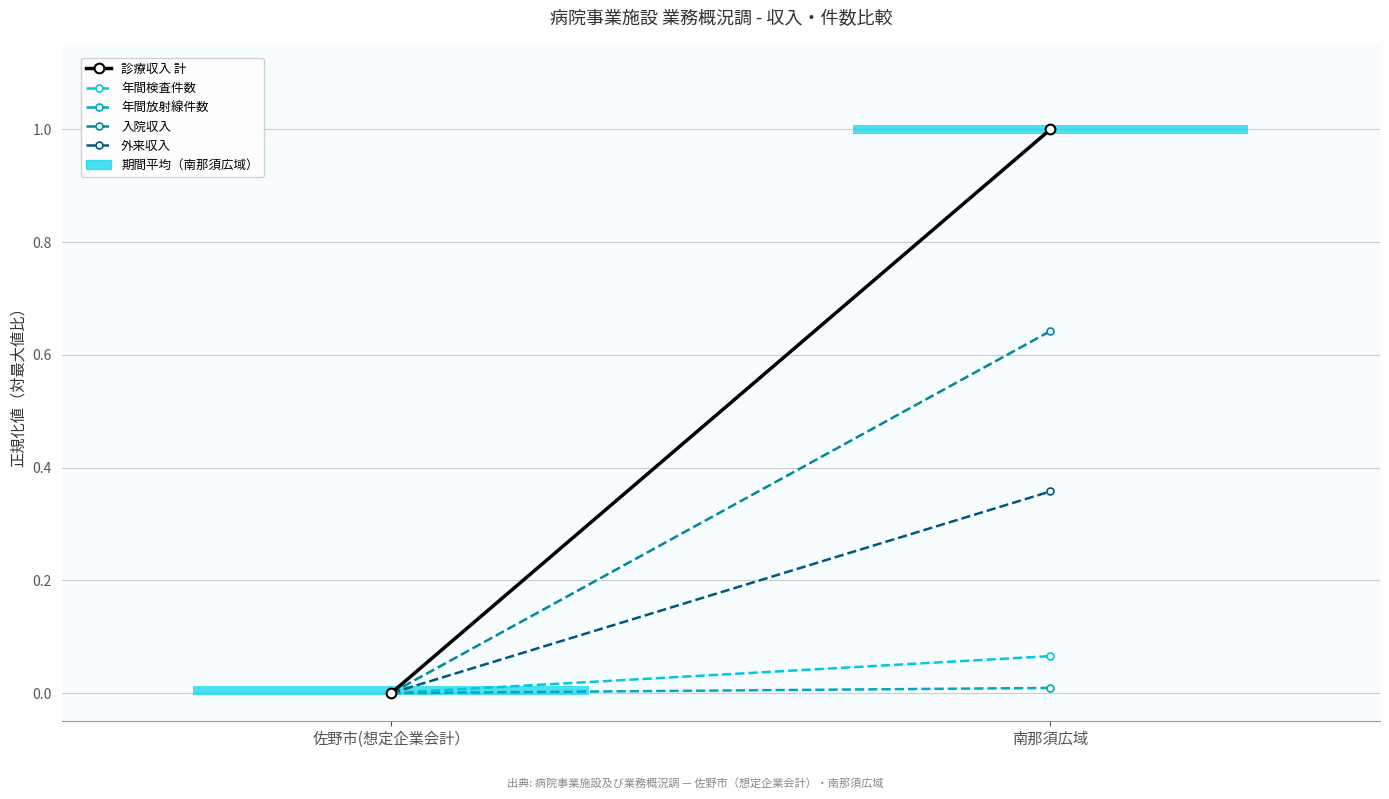

Which series has the widest spread of values?

診療収入 計